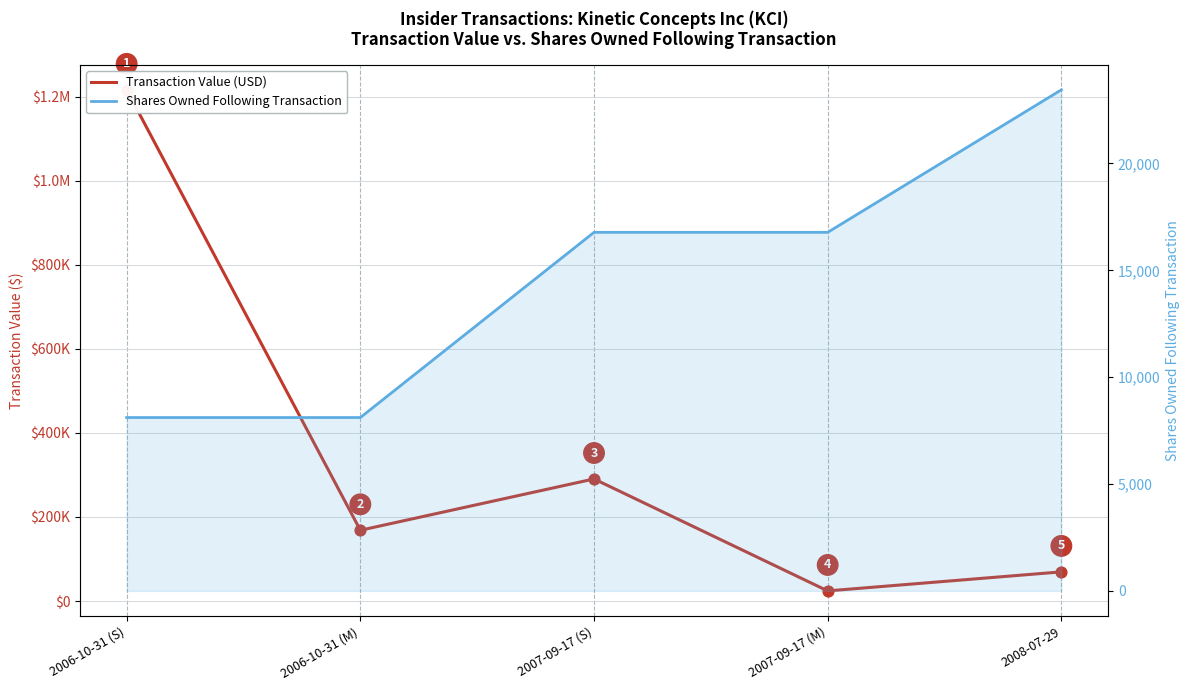

Which series has the largest Y range (max minus min)?

transactionValue